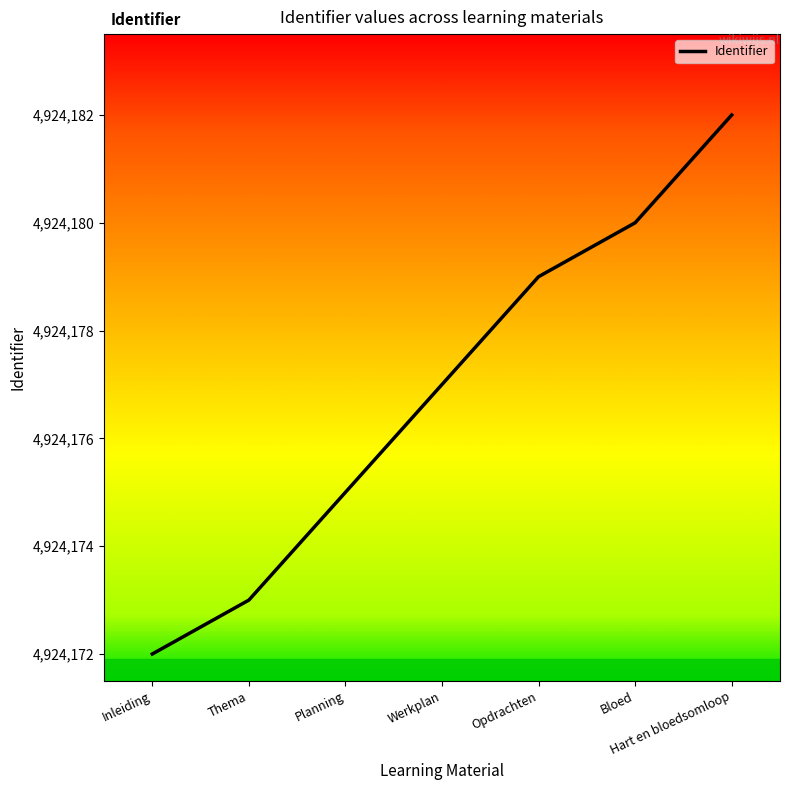

Reading left to right, list all the values displayed in this chart.

Inleiding=4924172	Thema=4924173	Planning=4924175	Werkplan=4924177	Opdrachten=4924179	Bloed=4924180	Hart en bloedsomloop=4924182